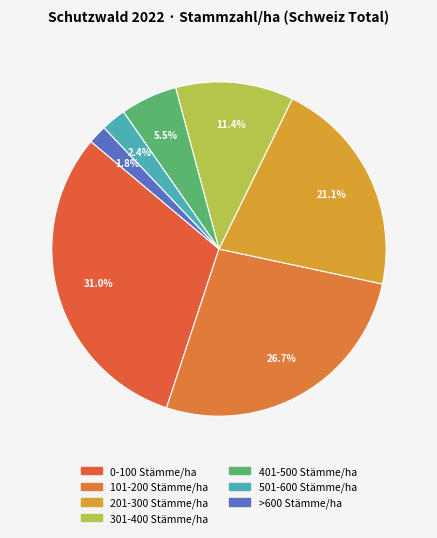

Is it true that >600 Stämme/ha is 2% of the pie?

True